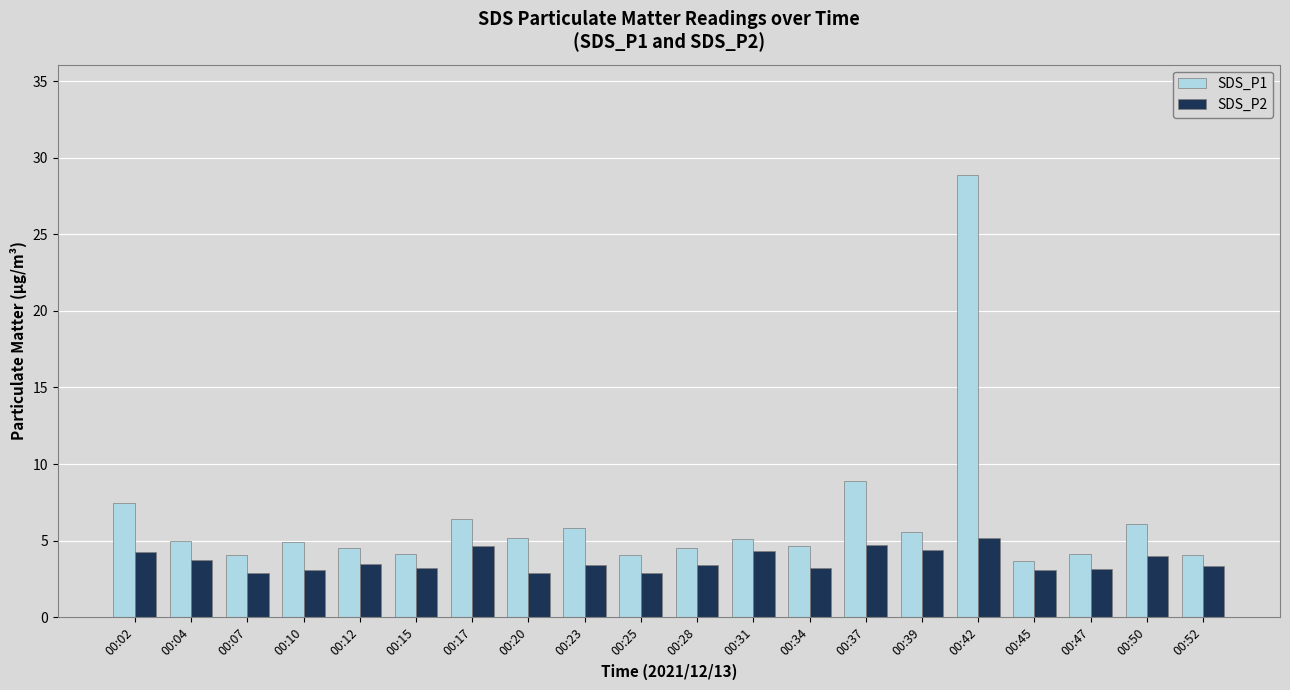

What is the maximum value for SDS_P1?

28.9